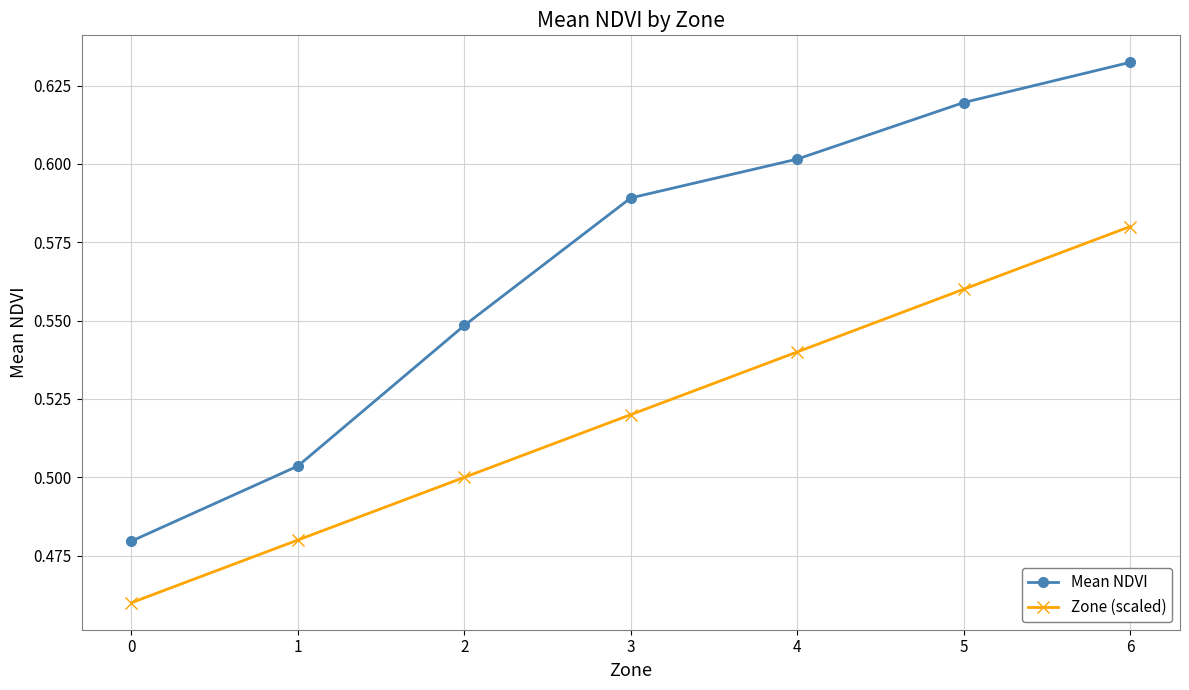

What are all the series names shown in the legend?

Mean NDVI, Zone (scaled)